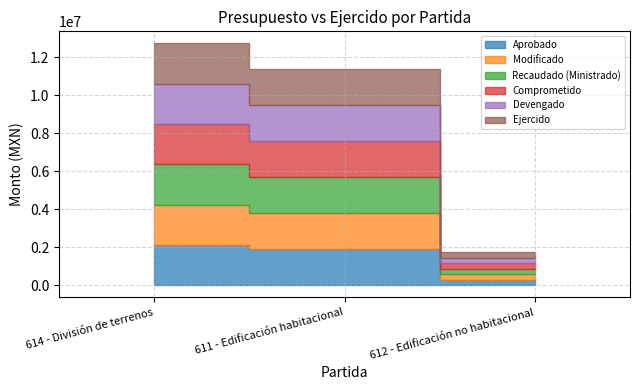

What is the difference between the Recaudado (Ministrado) values at 612 - Edificación no habitacional and 614 - División de terrenos?

1834955.3